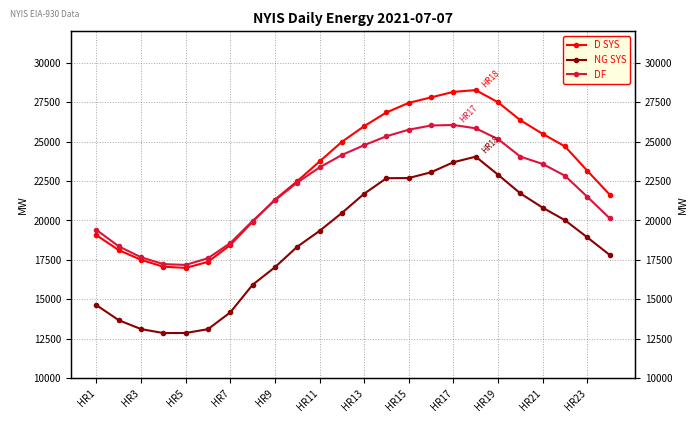

Is it true that DF equals 20145 at 23?

True